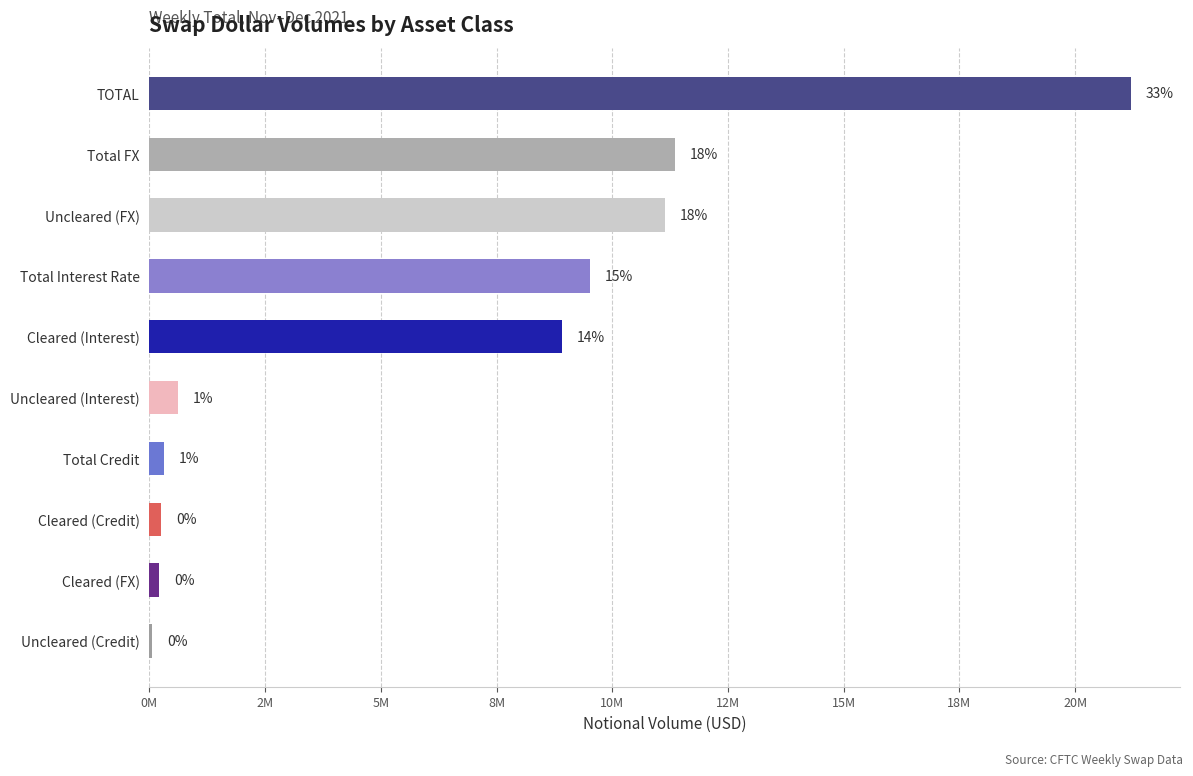

What is the sum of all values?

63611810.0